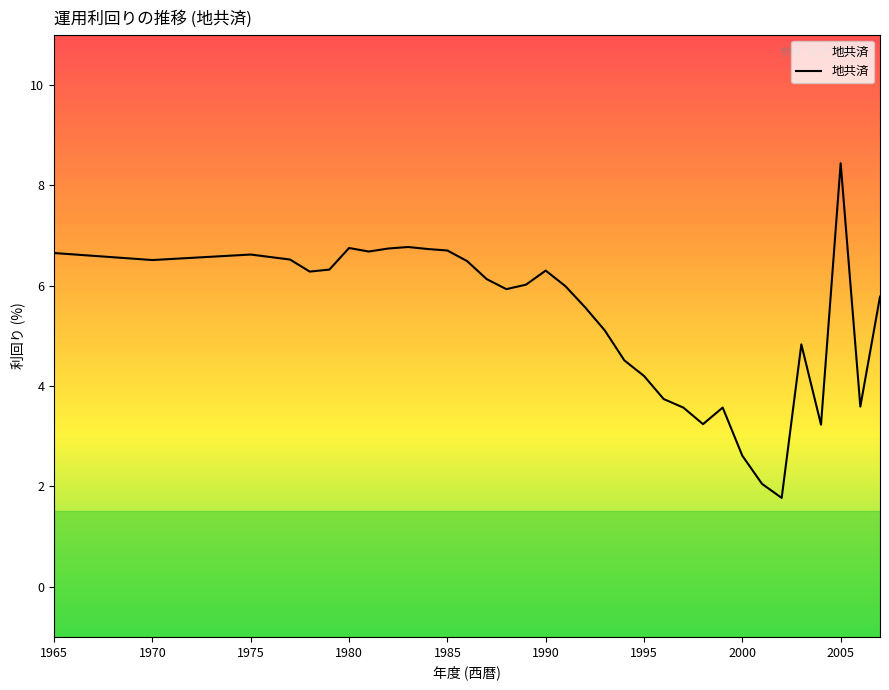

What is the difference between the maximum and minimum values?

6.7